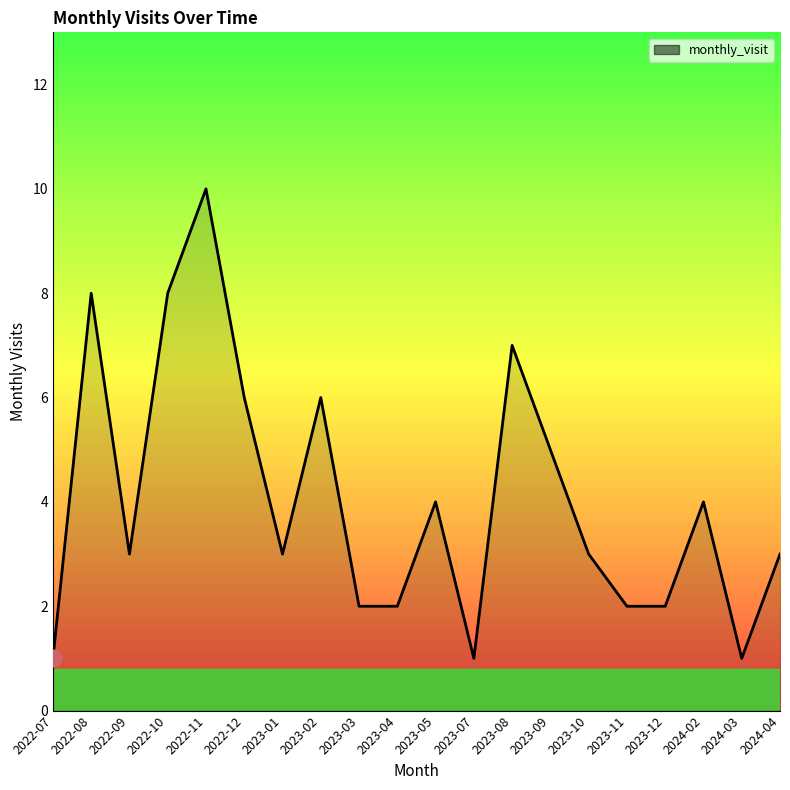

At which label does the data first exceed 3?

2022-08